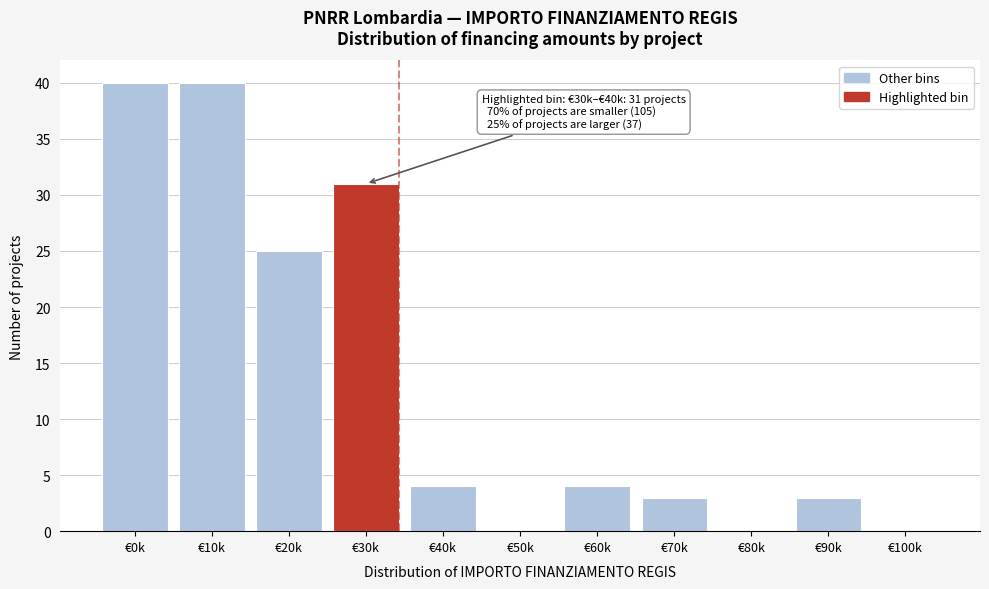

Reading left to right, transcribe all the data shown in this chart.

€0k=40	€10k=40	€20k=25	€30k=31	€40k=4	€50k=0	€60k=4	€70k=3	€80k=0	€90k=3	€100k=0